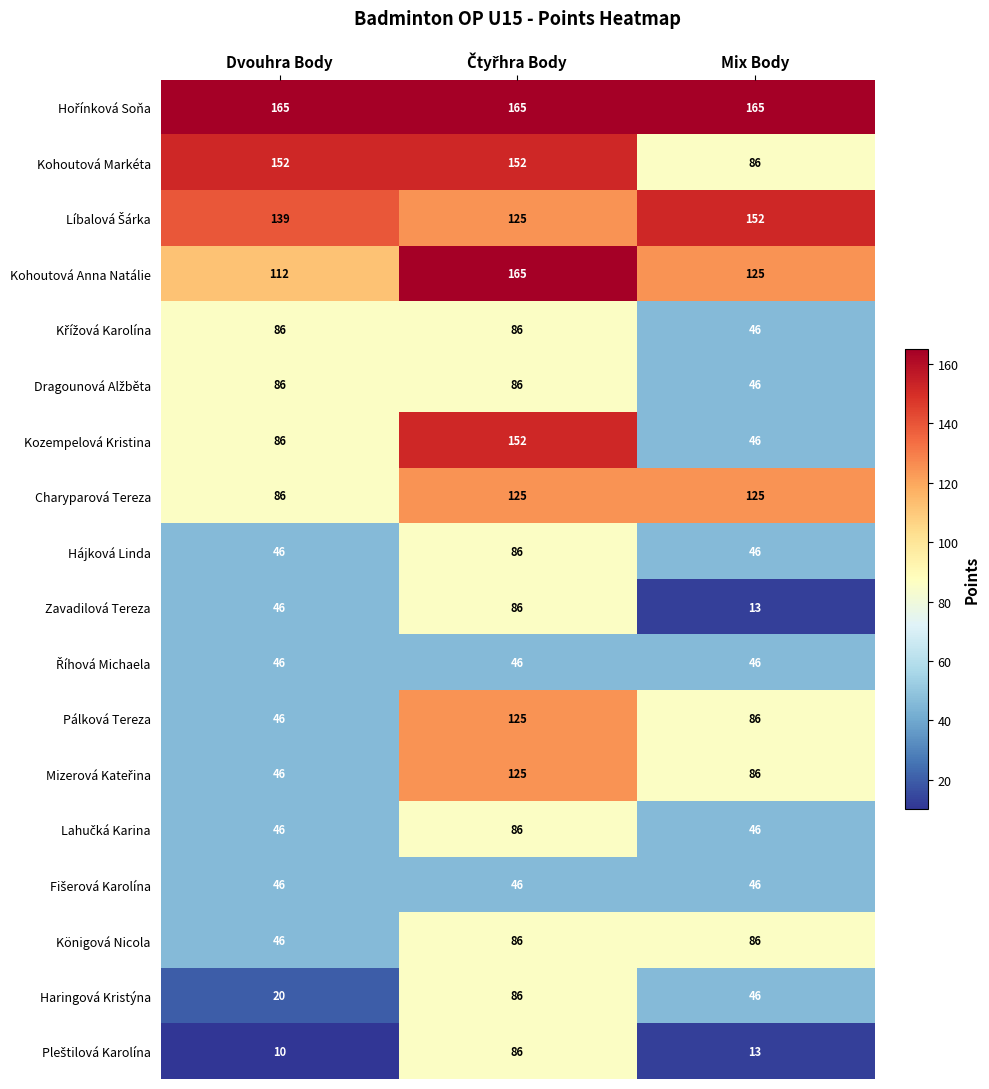

Where is Charyparová Tereza nearest to the value 105?

Dvouhra Body